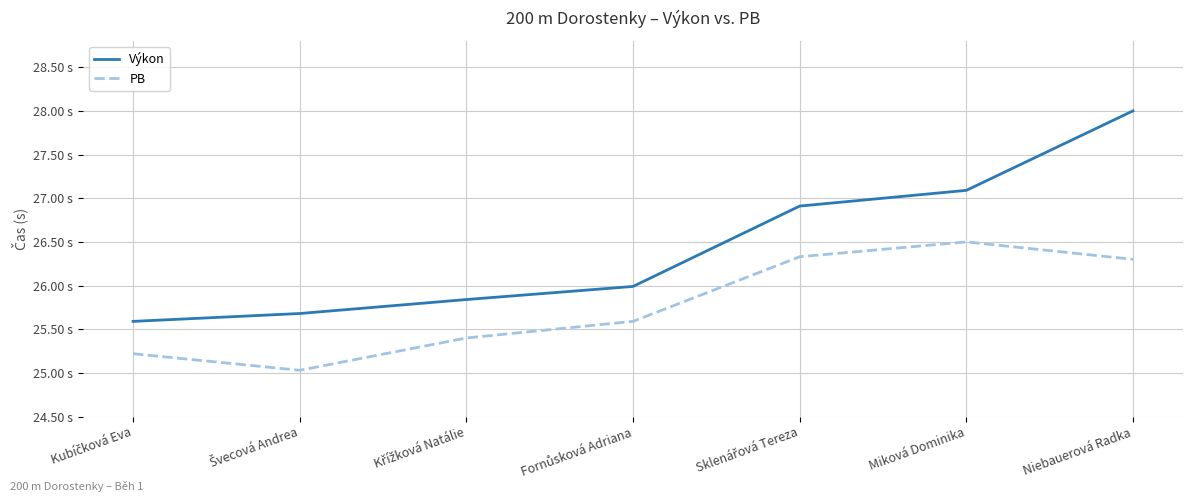

List the series in order of their overall mean, lowest first.

PB, Výkon